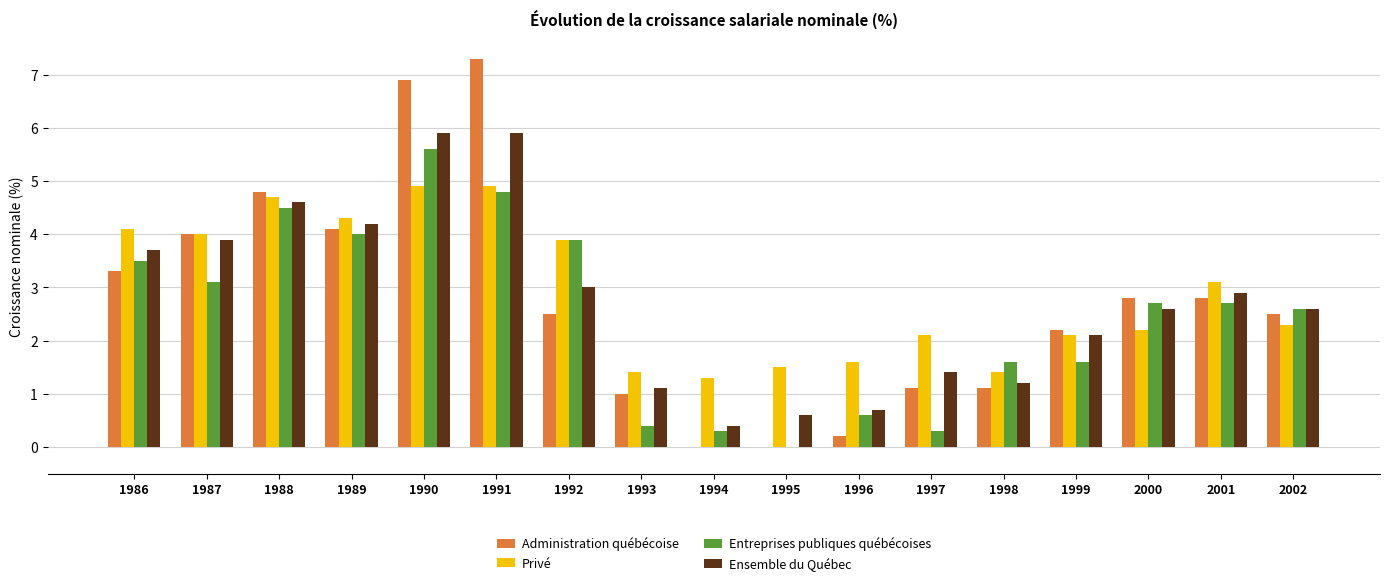

How many data points does each series have?

17